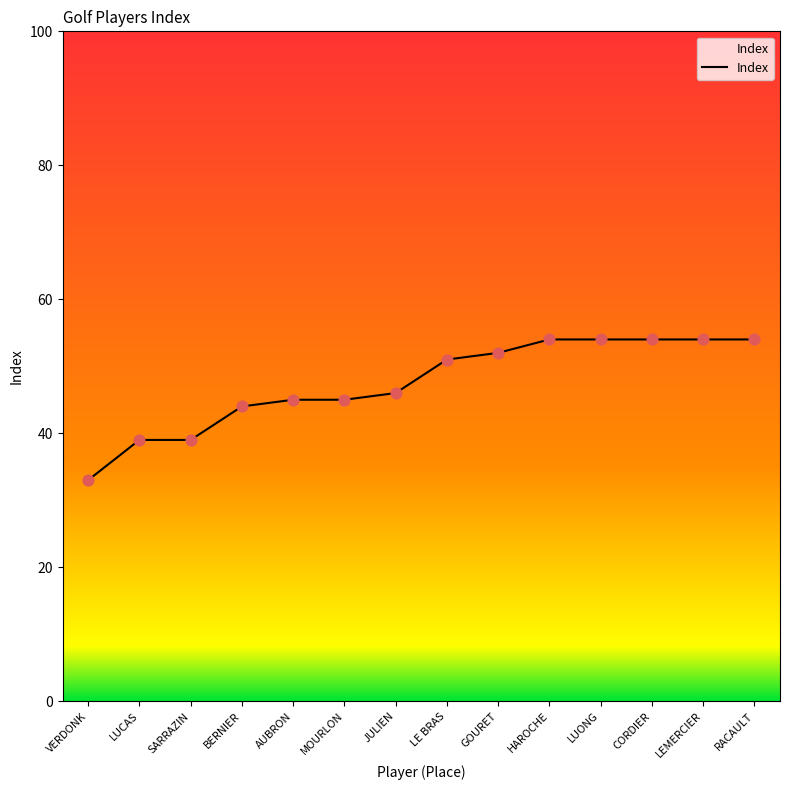

Between BERNIER and LUCAS, which is larger?

BERNIER